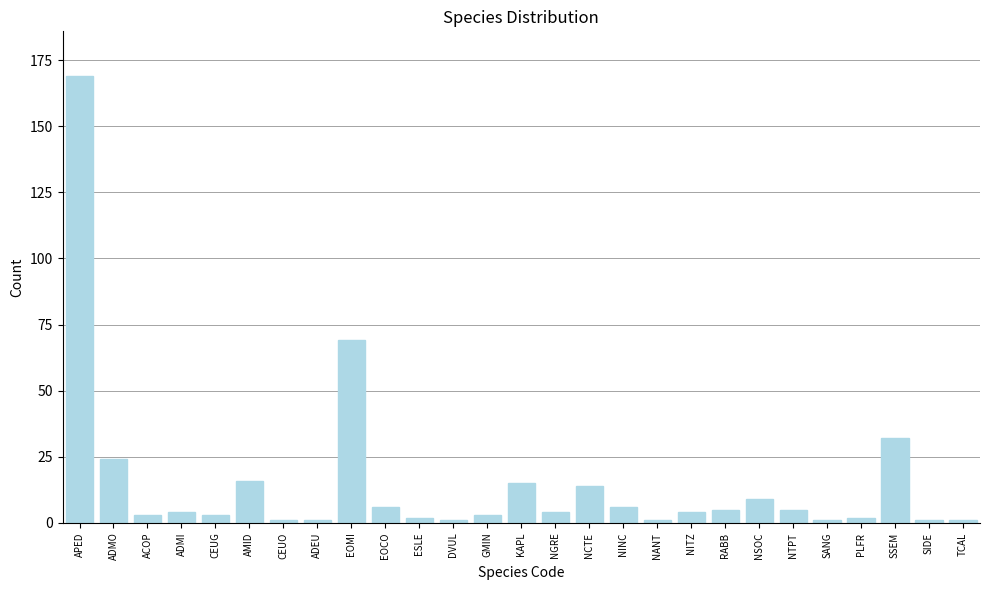

Does the chart contain stacked bars?

No